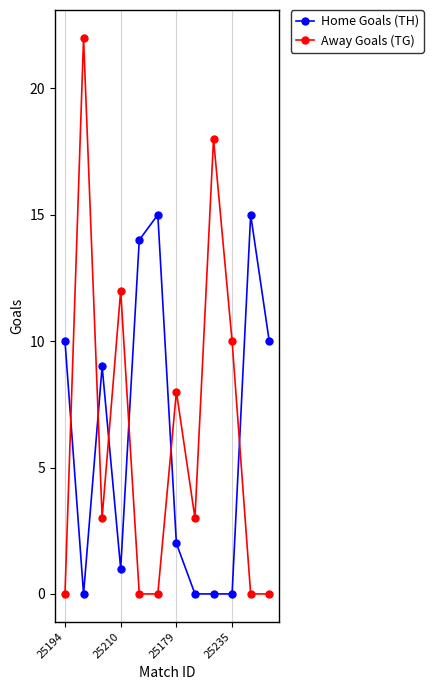

Reading right to left, transcribe all the data shown in this chart.

Home Goals (TH): 10	15	0	0	0	2	15	14	1	9	0	10
Away Goals (TG): 0	0	10	18	3	8	0	0	12	3	22	0